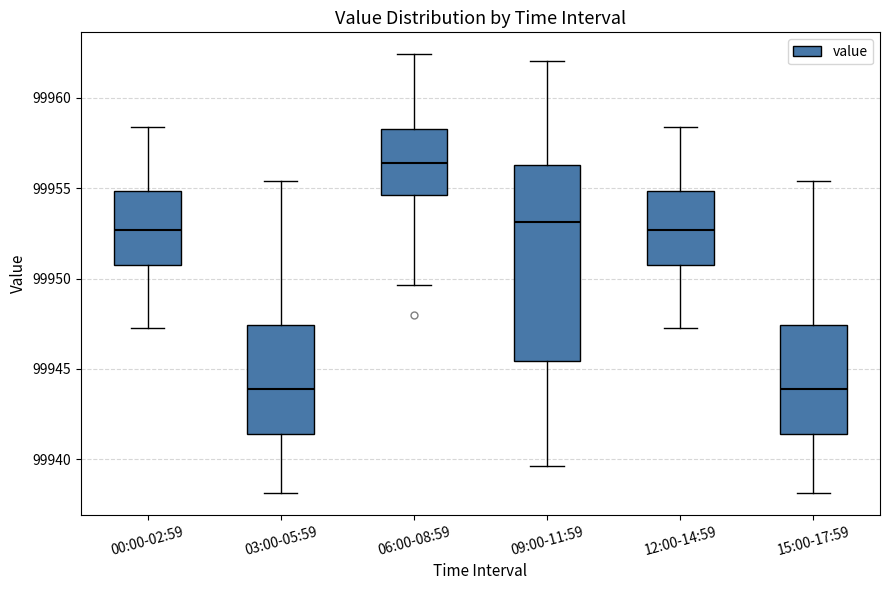

Reading left to right, transcribe this box plot: for each box, give where its median line is, the range the box spans, and where its two whiskers end, as read against the y-axis. The values are not printed on the chart, so give them approximately, as read against the axis.

00:00-02:59: median 99952.5, box 99950.5 to 99955.0, whiskers 99947.5 to 99958.5
03:00-05:59: median 99944.0, box 99941.5 to 99947.5, whiskers 99938.0 to 99955.5
06:00-08:59: median 99956.5, box 99954.5 to 99958.5, whiskers 99949.5 to 99962.5
09:00-11:59: median 99953.0, box 99945.5 to 99956.5, whiskers 99939.5 to 99962.0
12:00-14:59: median 99952.5, box 99950.5 to 99955.0, whiskers 99947.5 to 99958.5
15:00-17:59: median 99944.0, box 99941.5 to 99947.5, whiskers 99938.0 to 99955.5